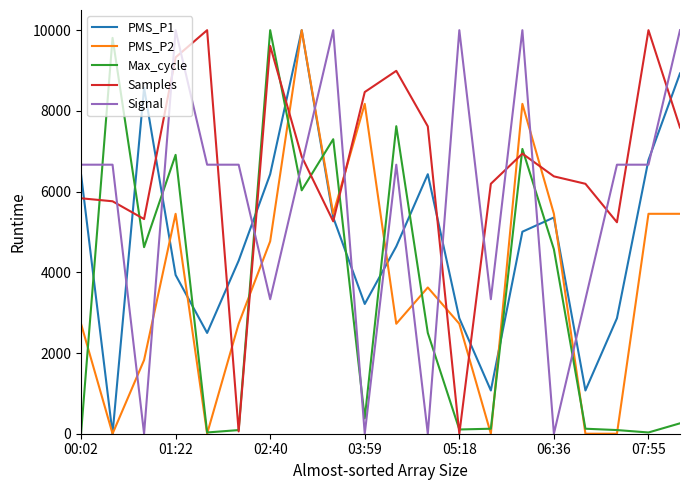

What is the highest value of the Max_cycle series?

10000.0